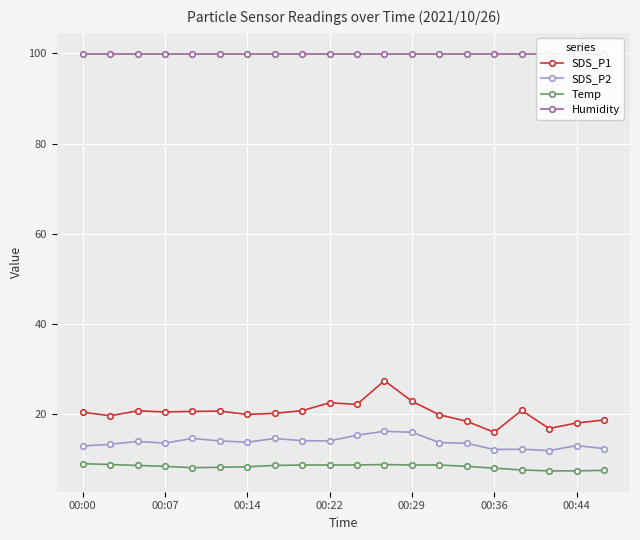

The Temp series shows 8.4 at 00:14. True or false?

True